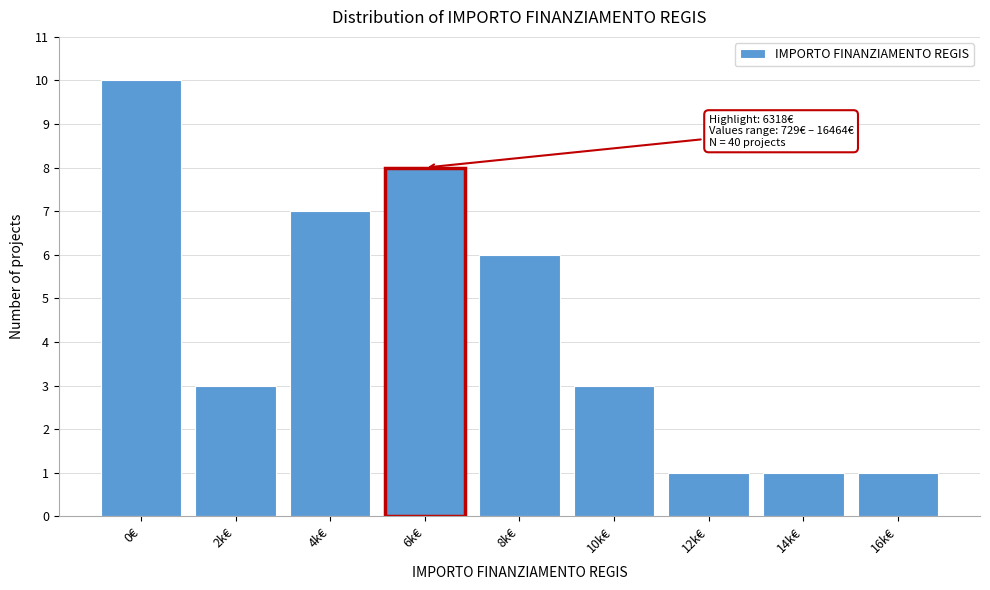

Reading right to left, list all the values displayed in this chart.

16k€=1	14k€=1	12k€=1	10k€=3	8k€=6	6k€=8	4k€=7	2k€=3	0€=10